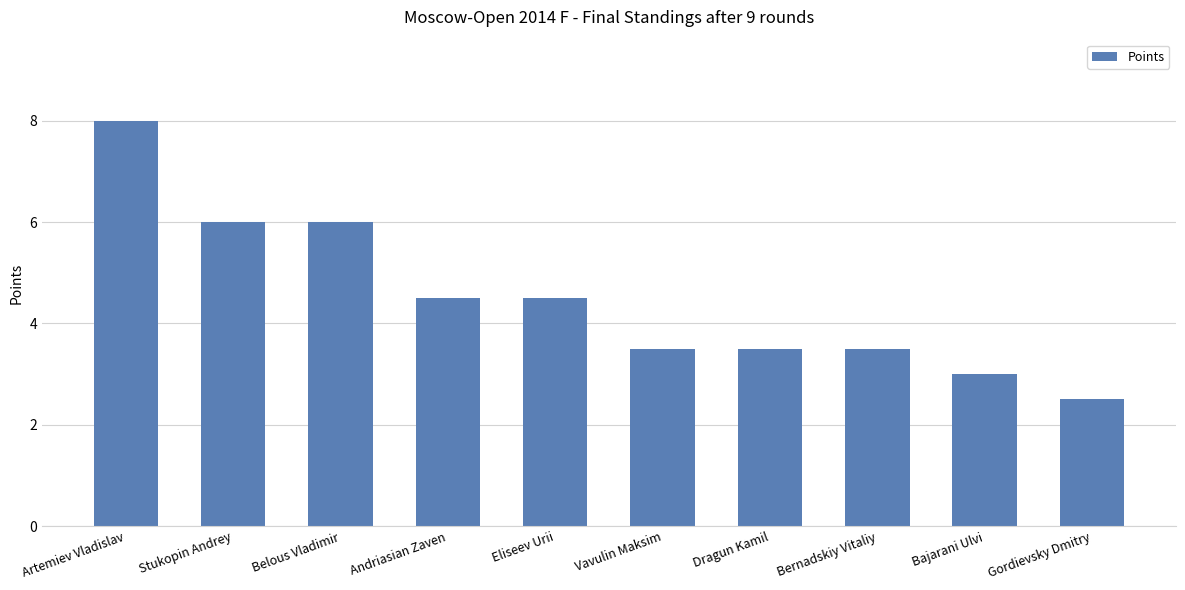

Is it true that the value at Eliseev Urii is 4.5?

True